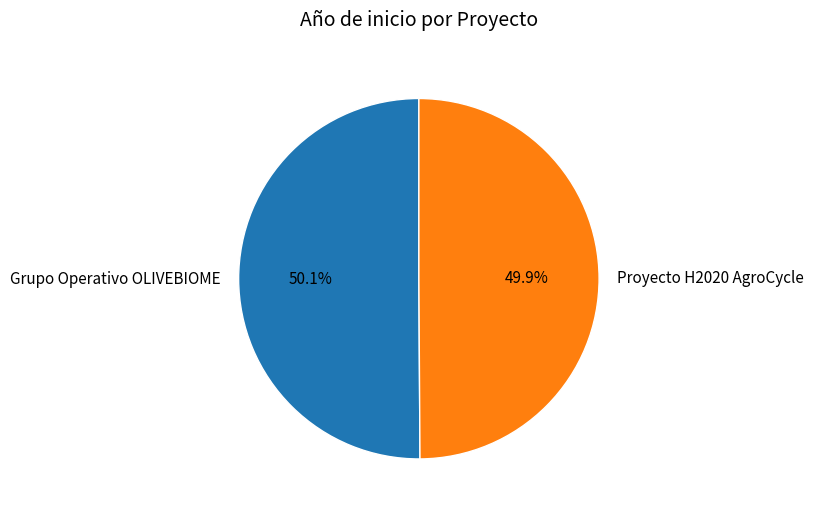

Combined, do Proyecto H2020 AgroCycle and Grupo Operativo OLIVEBIOME account for over 50%?

Yes